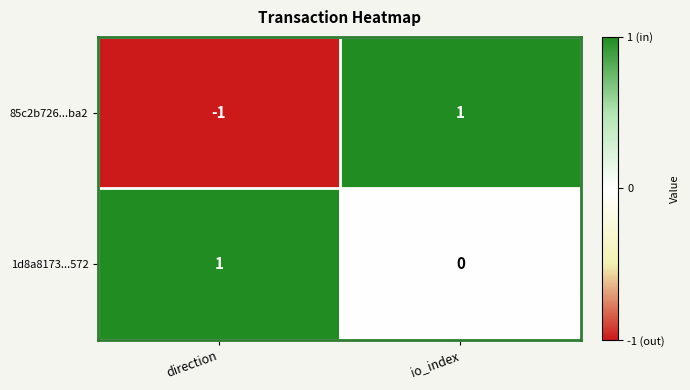

Reading left to right, what are all the values shown in this chart?

85c2b726...ba2: direction=-1	io_index=1
1d8a8173...572: direction=1	io_index=0